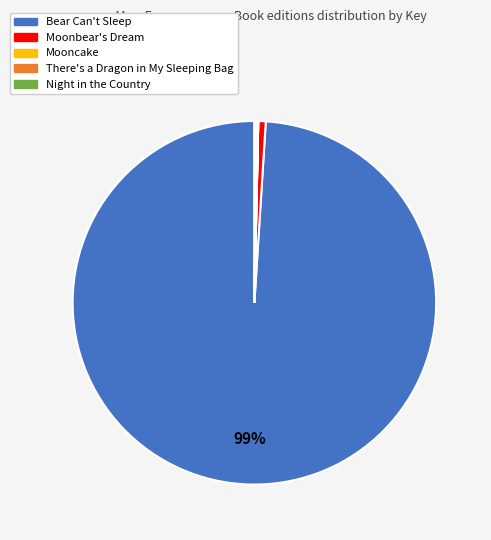

Is it true that Moonbear's Dream is 1% of the pie?

True